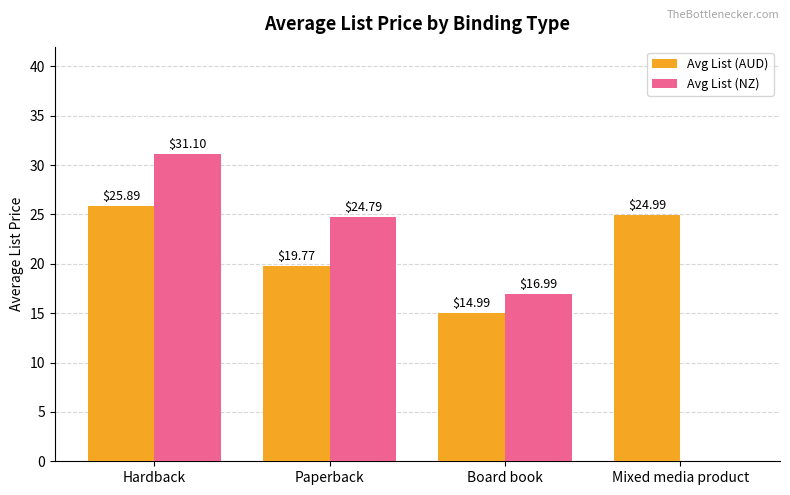

How many groups of bars are there?

4